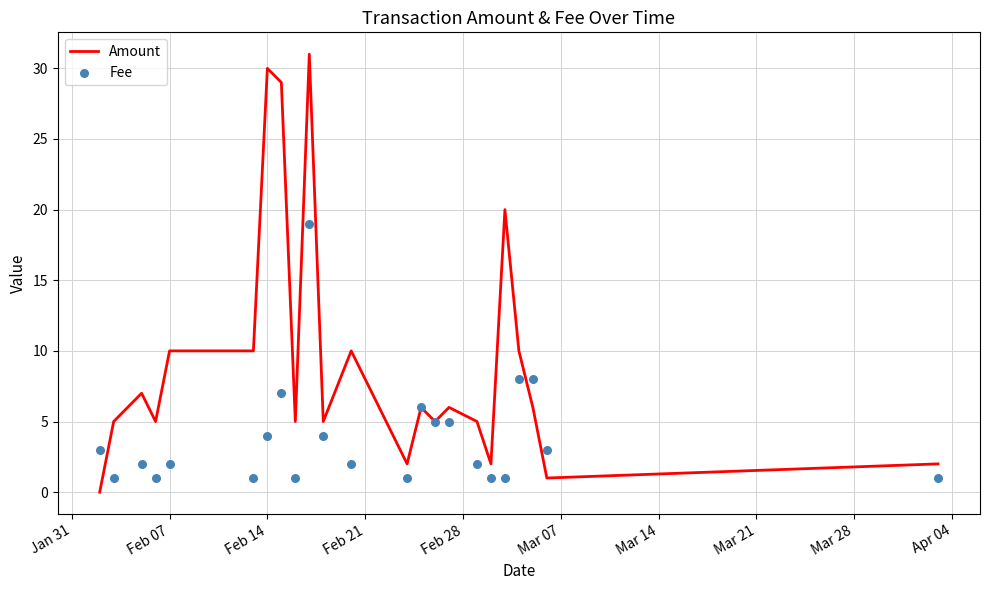

Which series reaches the maximum Y coordinate?

Amount